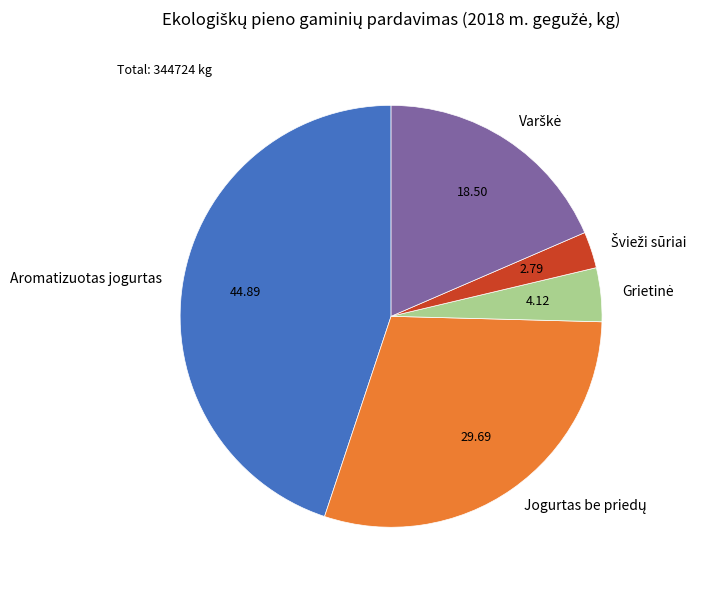

Which slice is the largest?

Aromatizuotas jogurtas